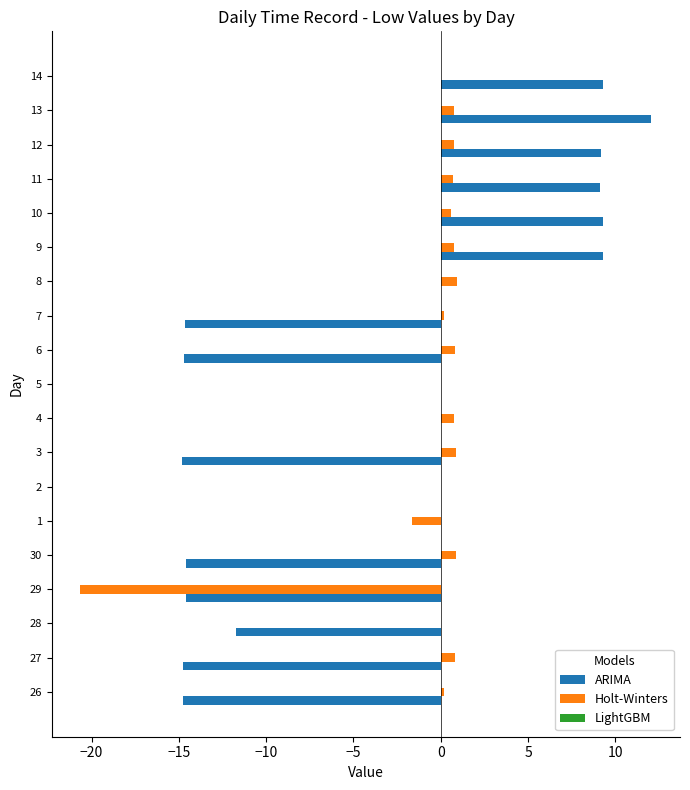

What is the total value across all series at 1?

-1.6